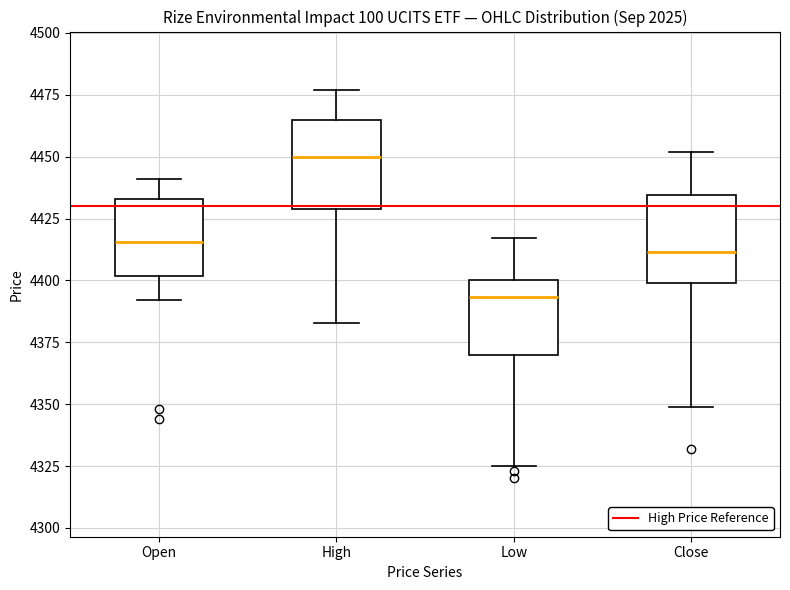

Reading left to right, read every box against the y-axis: the position of its median line, the range the box covers, and the ends of its whiskers. The values are not printed on the chart, so give them approximately, as read against the axis.

Open: median 4415, box 4400 to 4435, whiskers 4390 to 4440
High: median 4450, box 4430 to 4465, whiskers 4385 to 4475
Low: median 4395, box 4370 to 4400, whiskers 4325 to 4415
Close: median 4410, box 4400 to 4435, whiskers 4350 to 4450